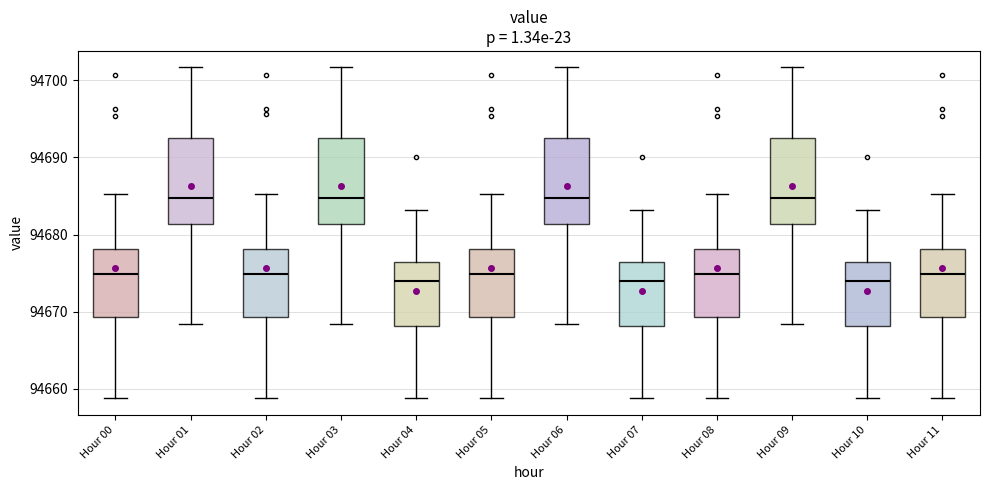

Where is the lower edge of the box for Hour 09 on the y-axis? The values are not printed on the chart, so give them approximately, as read against the axis.

94681